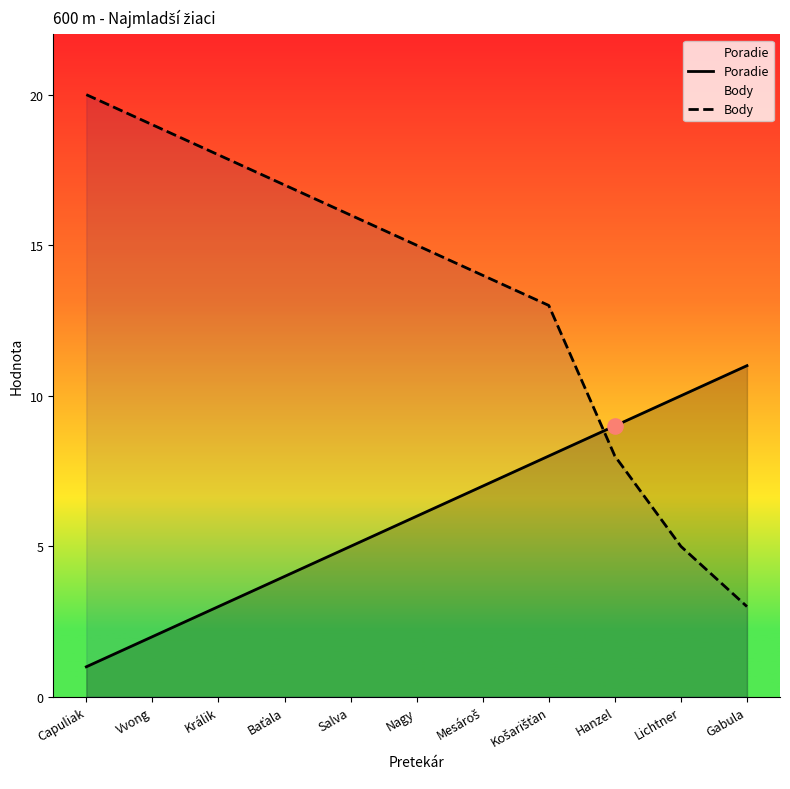

Which series contains the lowest Y value?

Poradie